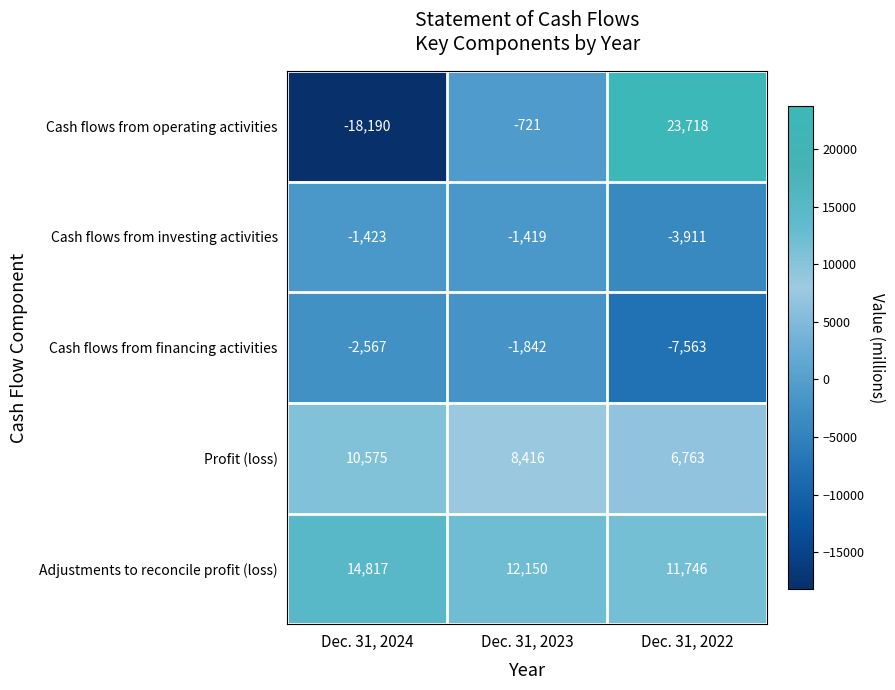

Which series has the widest spread of values?

Cash flows from operating activities